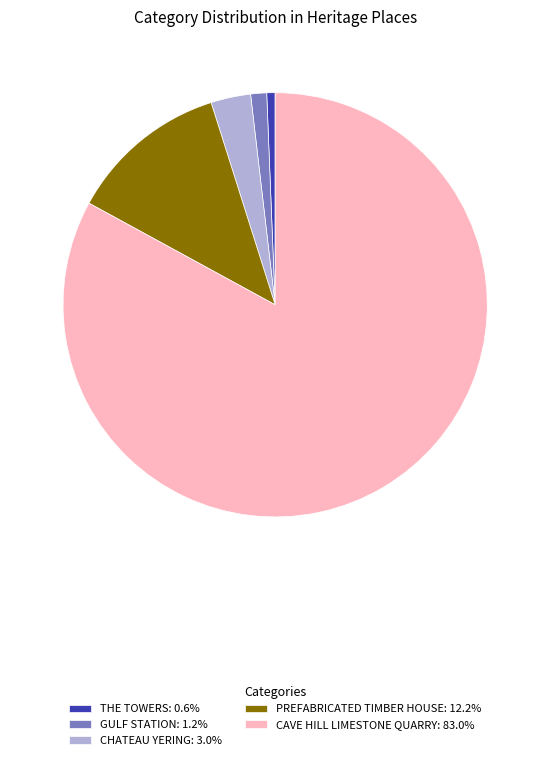

Approximately how many times larger is the value at CAVE HILL LIMESTONE QUARRY compared to PREFABRICATED TIMBER HOUSE?

6.8